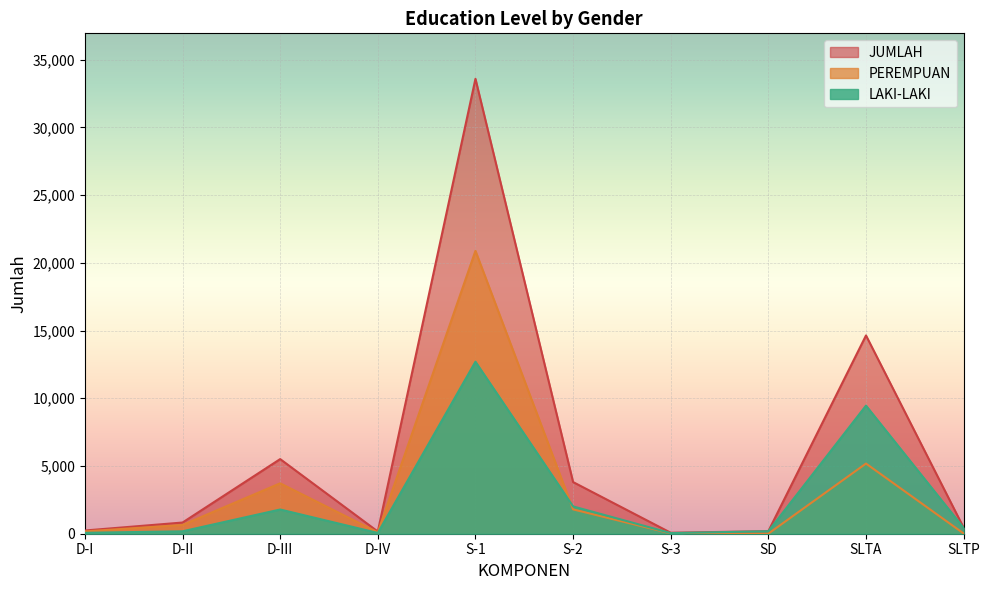

True or false: PEREMPUAN and JUMLAH intersect in this chart.

False